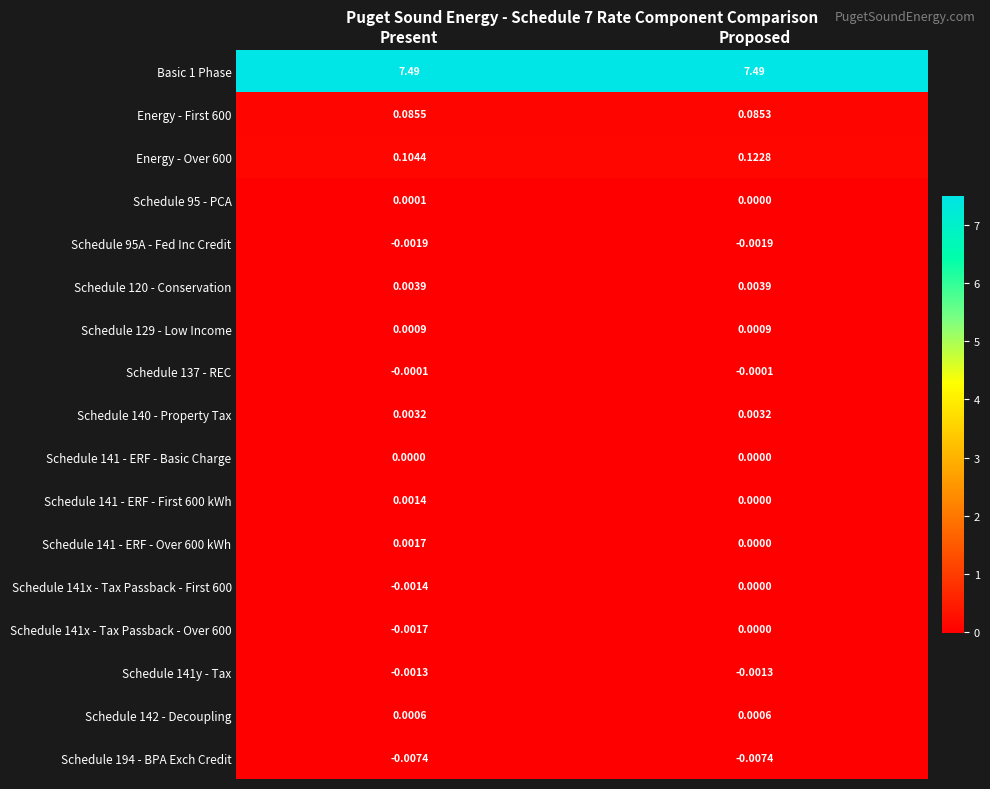

Is the value of Schedule 194 - BPA Exch Credit at Present greater than the value of Schedule 141x - Tax Passback - Over 600 at Present?

No